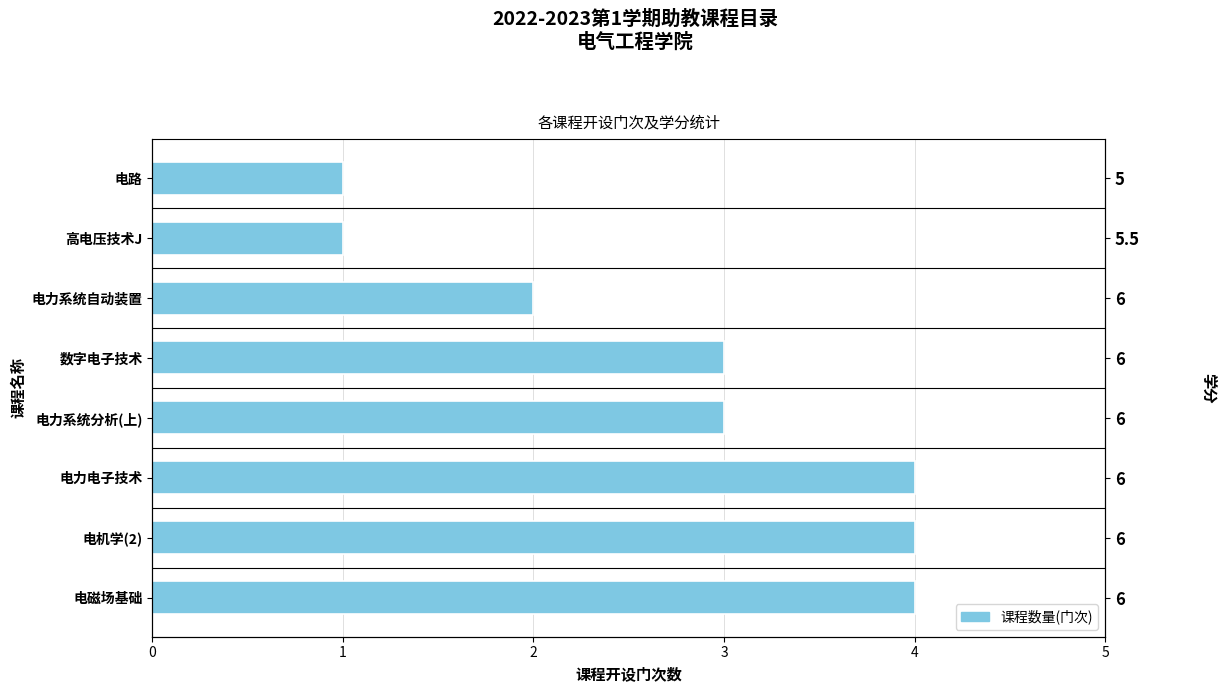

What is the change in value from 电力电子技术 to 电力系统分析(上)?

-1